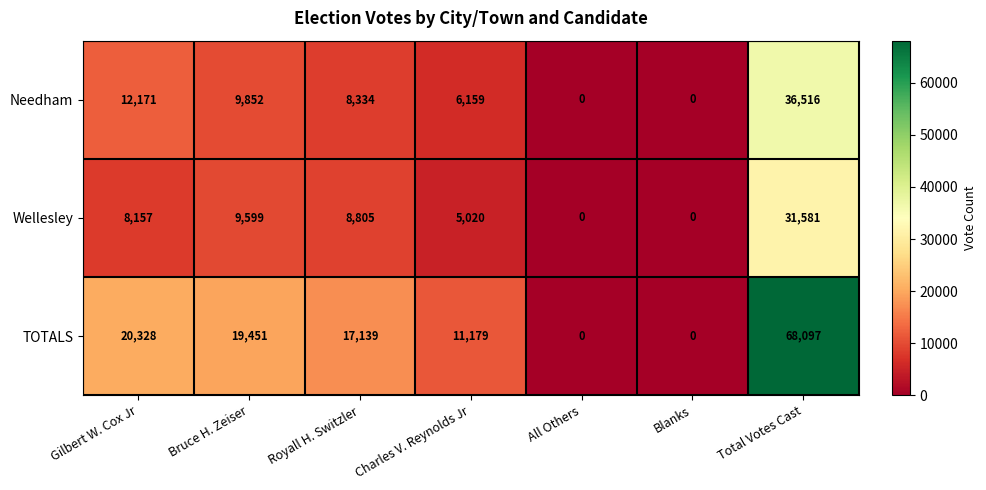

What is the difference between the maximum and minimum values in the Wellesley series?

31581